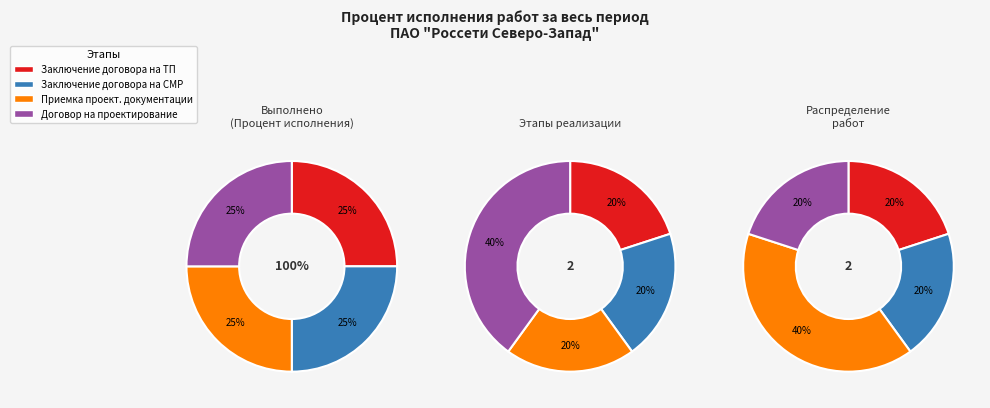

What is the total percentage of Заключение договора на разработку проекта and Приемка проектной документации?

50.0%